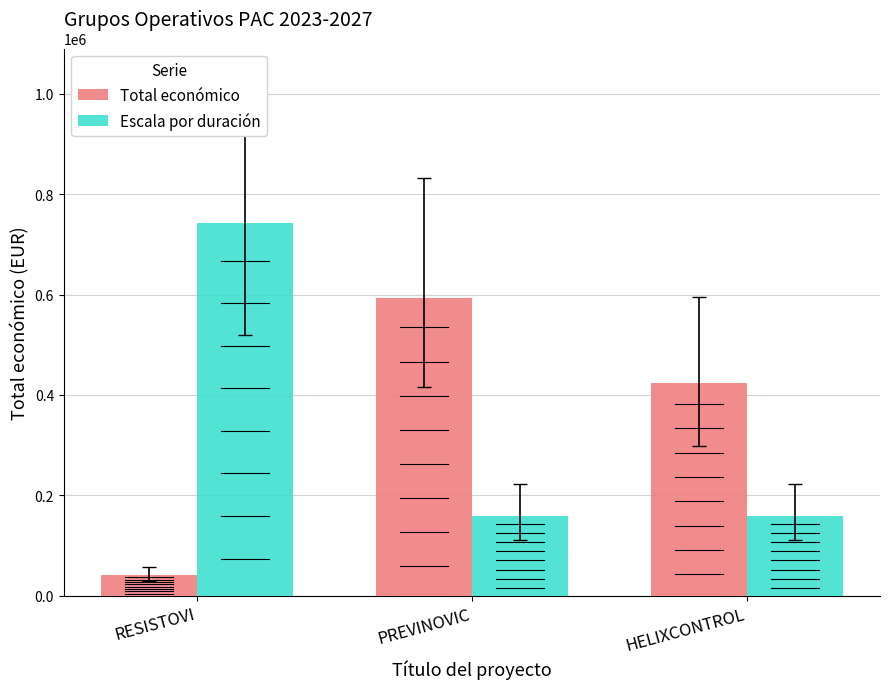

List the labels in order of Total económico value, smallest first.

RESISTOVI, HELIXCONTROL, PREVINOVIC